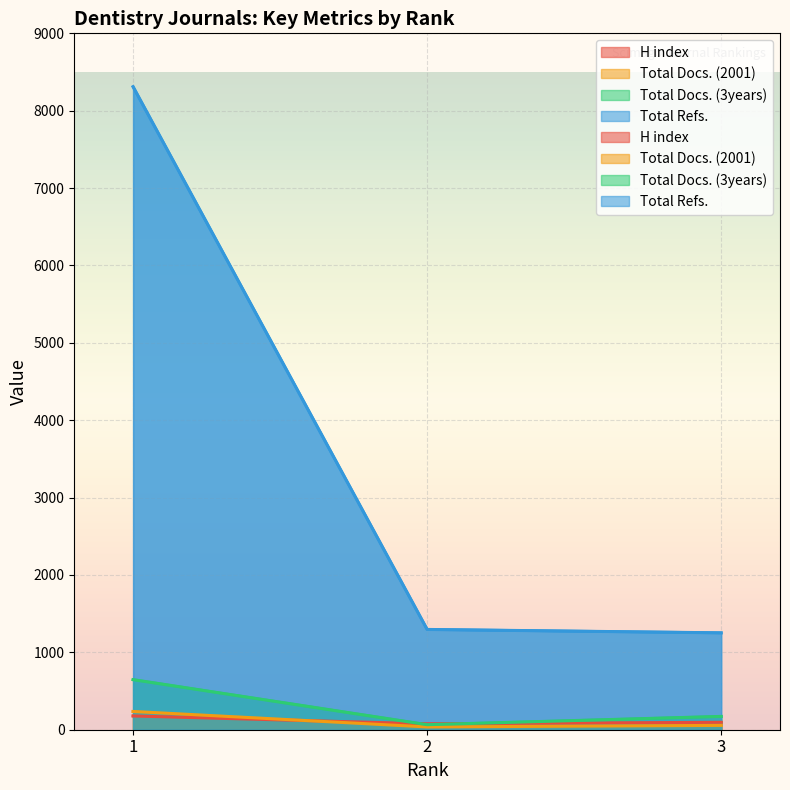

At how many categories does at least one series exceed 8075?

1